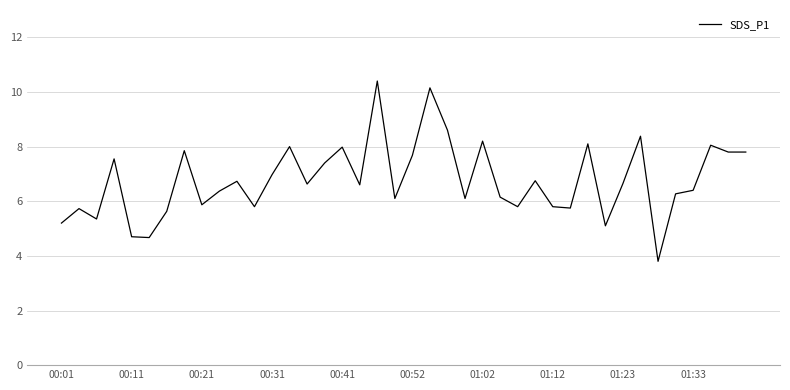

What is the minimum value shown in the chart?

3.8